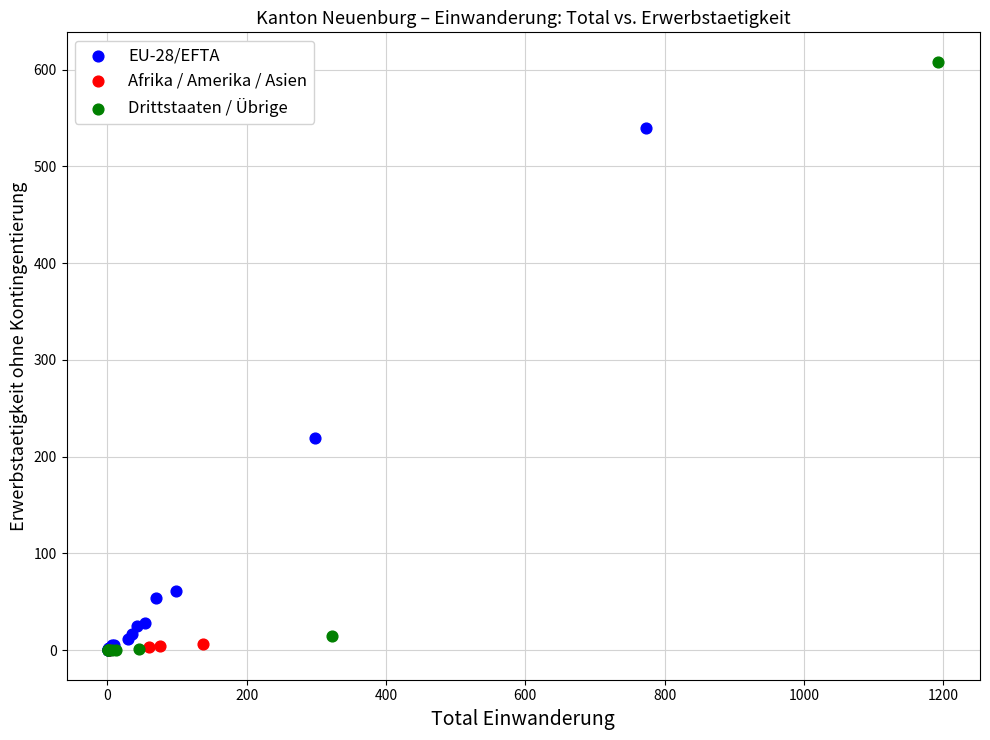

Which series has the largest Y range (max minus min)?

Drittstaaten / Übrige